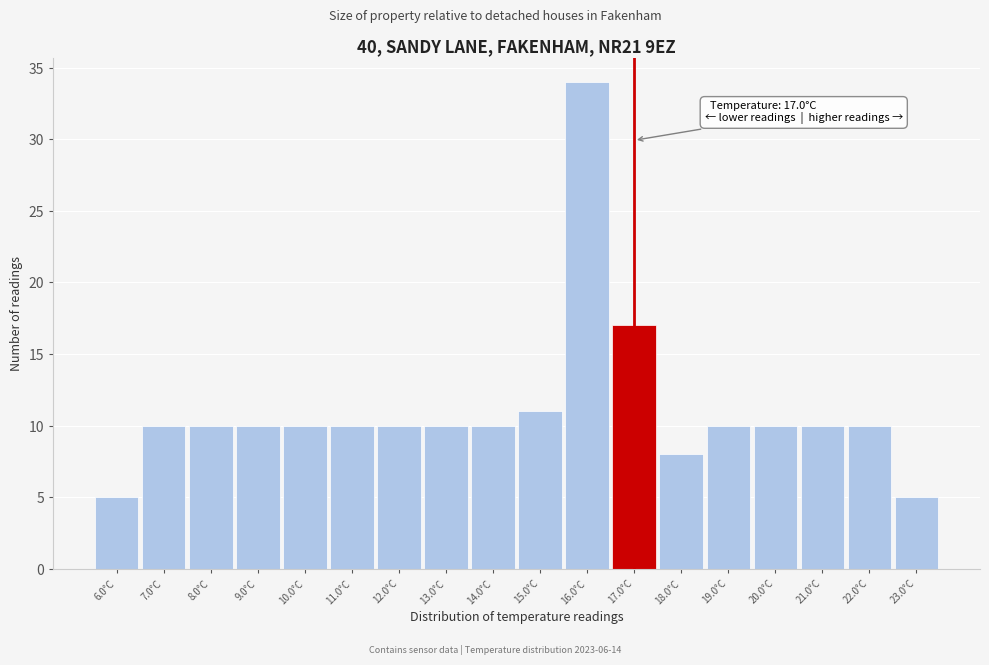

Over which range of the x-axis is the bar tallest?

15.5 to 16.5